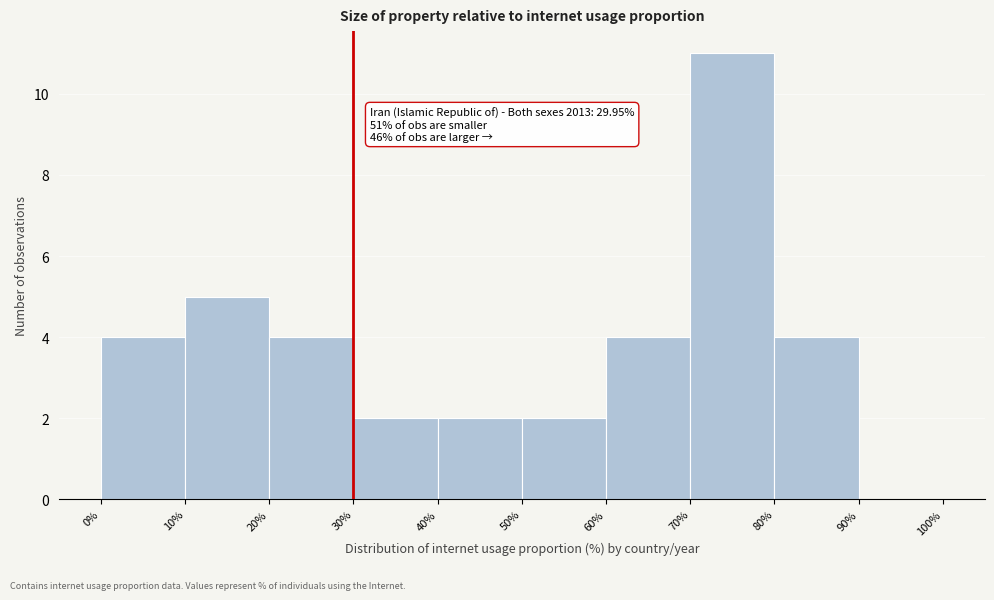

Which range on the x-axis has the tallest bar?

70% to 80%